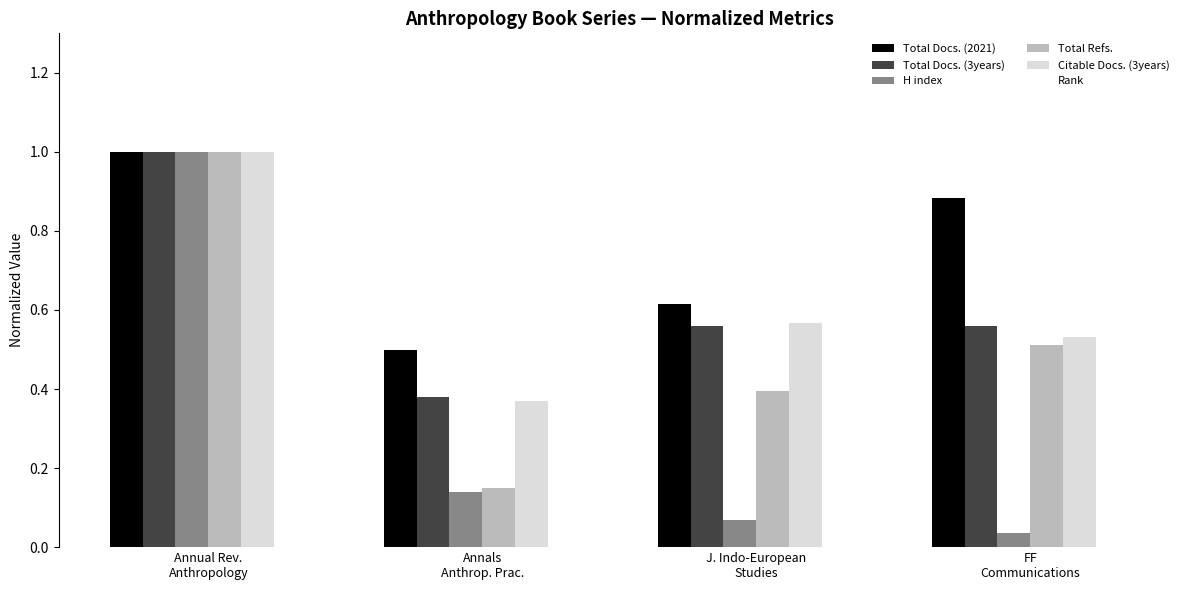

Which series has the largest total across all categories?

Total Docs. (2021)